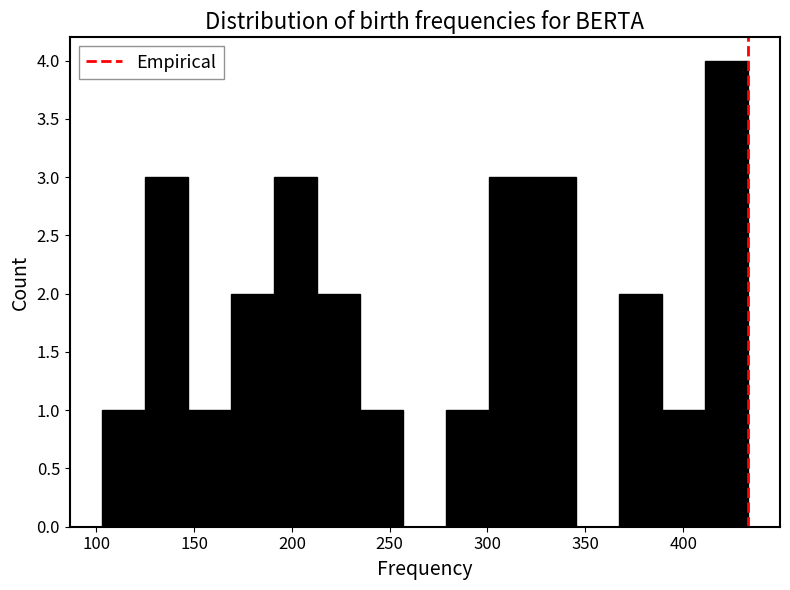

Reading left to right, transcribe this chart: for each bar, give the range it covers on the x-axis and its height. Neither the bar edges nor the heights are printed on the chart, so give them approximately, as read against the axes.

103 to 125: 1
125 to 147: 3
147 to 169: 1
169 to 191: 2
191 to 213: 3
213 to 235: 2
235 to 257: 1
257 to 279: 0
279 to 301: 1
301 to 323: 3
323 to 345: 3
345 to 367: 0
367 to 389: 2
389 to 411: 1
411 to 433: 4